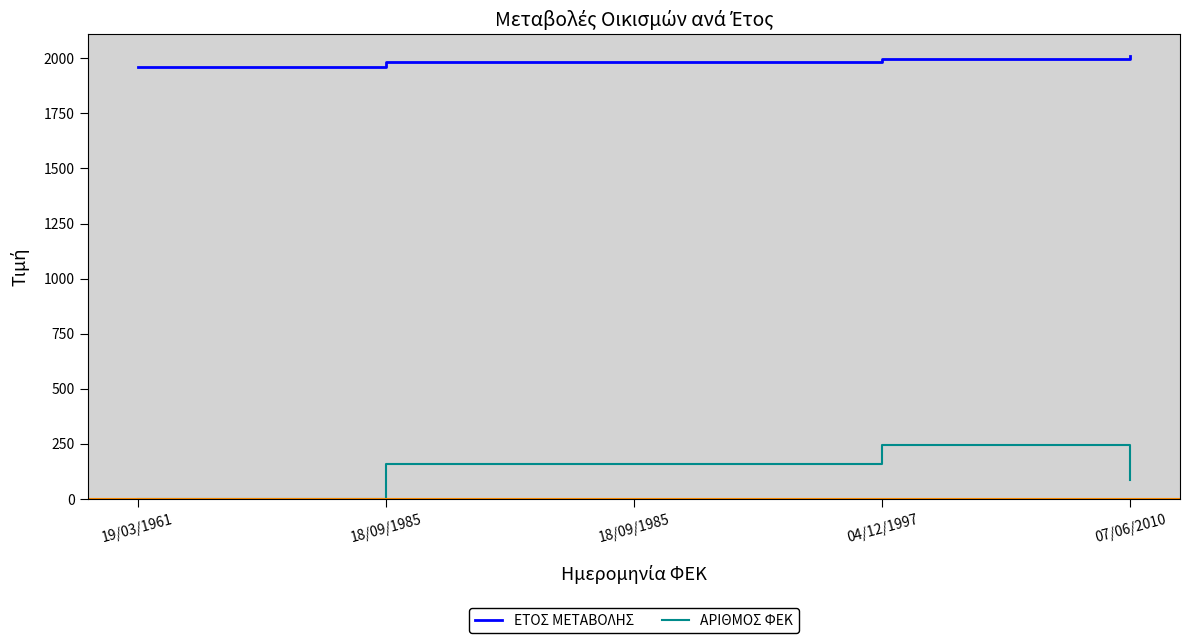

What is the value of the ΑΡΙΘΜΟΣ ΦΕΚ point at the 4th from the left?

244